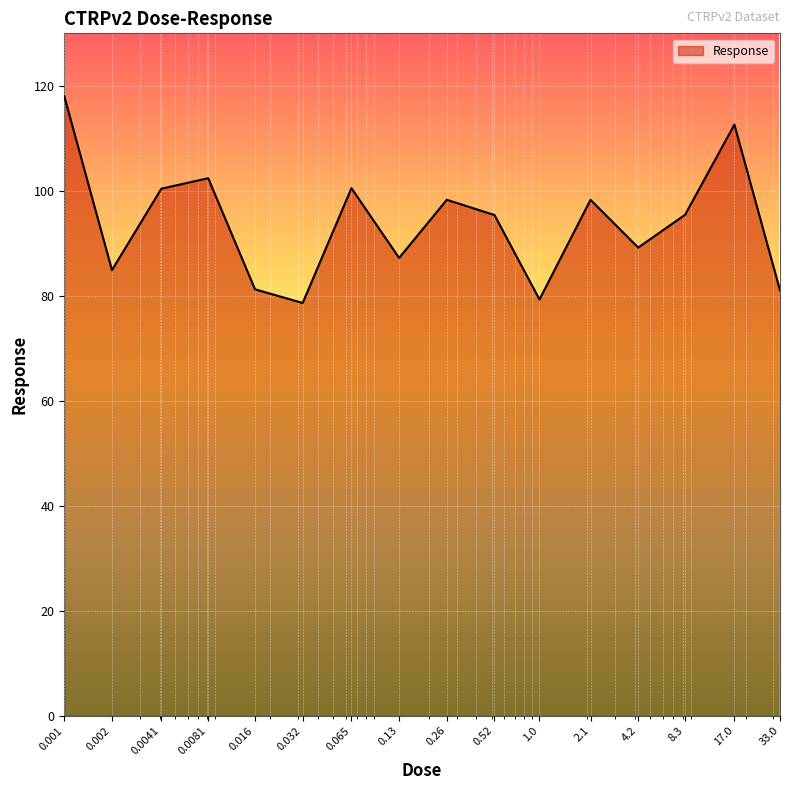

What is the maximum value shown in the chart?

118.0